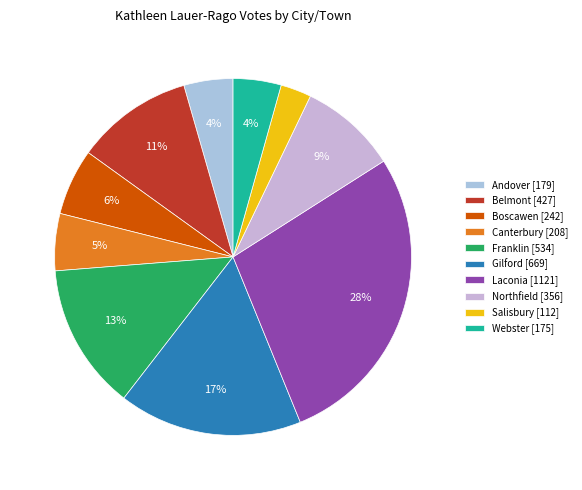

What percentage is the Laconia slice, to the nearest percent?

28%